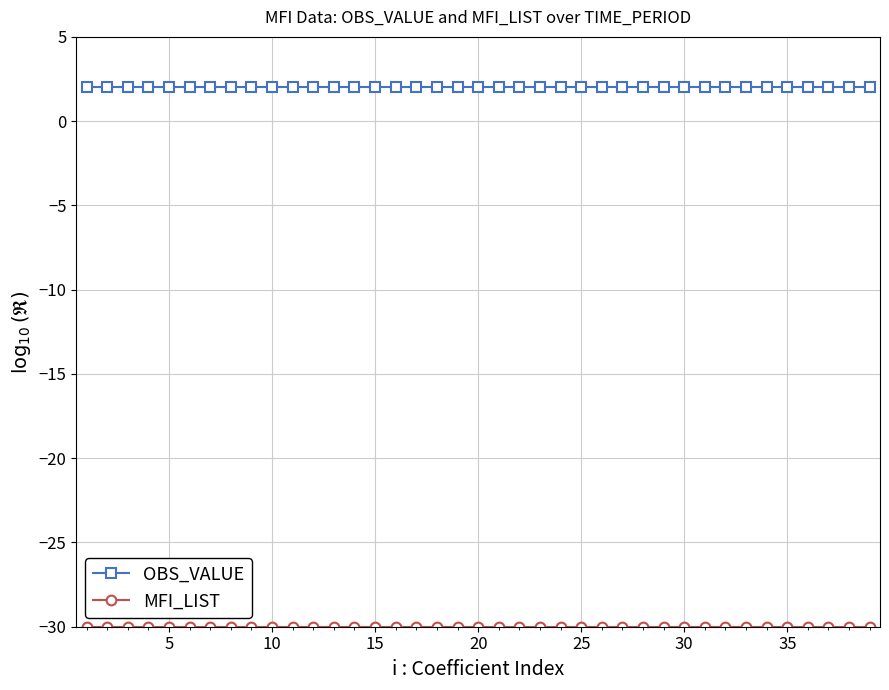

What is the highest value of the OBS_VALUE series?

2.0